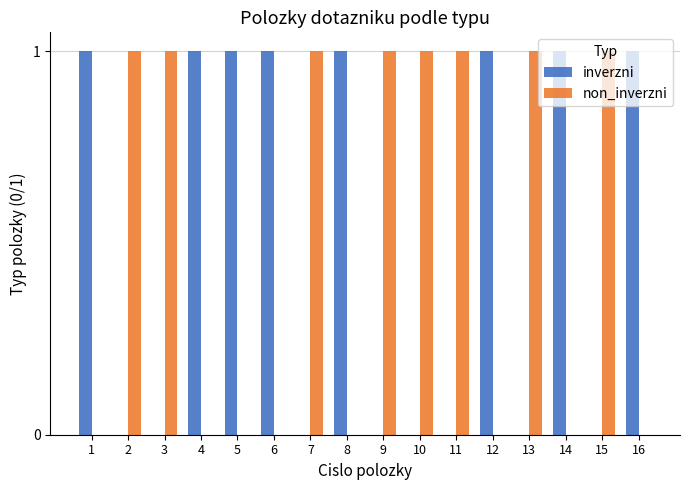

What is the sum of the inverzni values at 10 and 5?

1